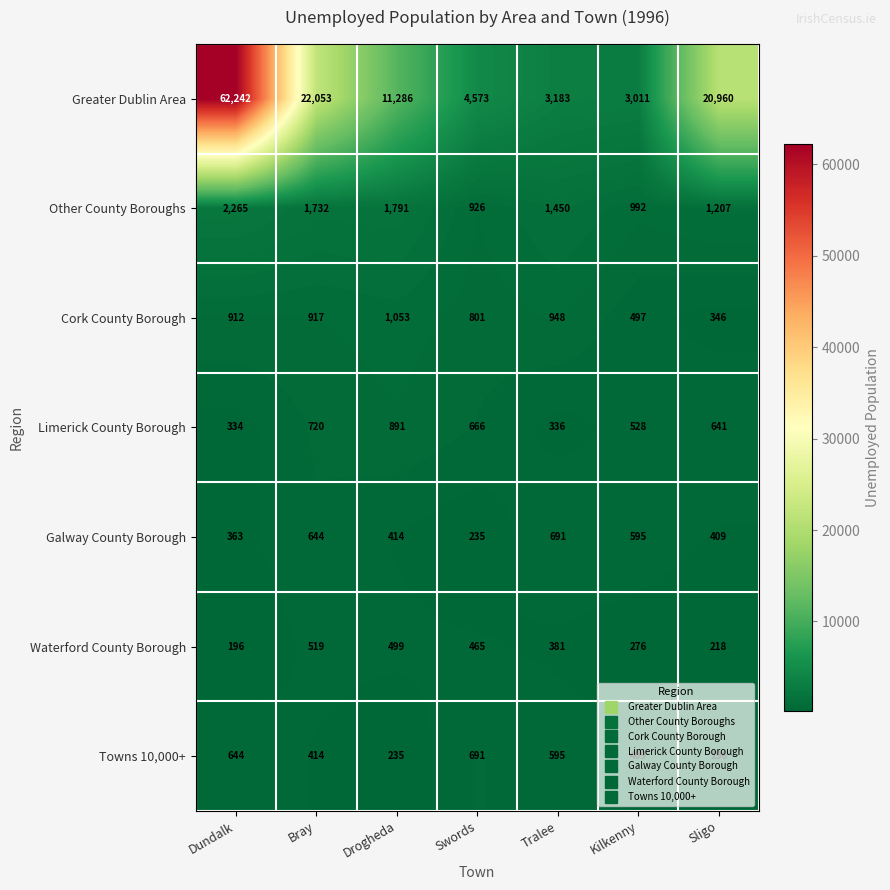

Count the number of data series in this chart.

7